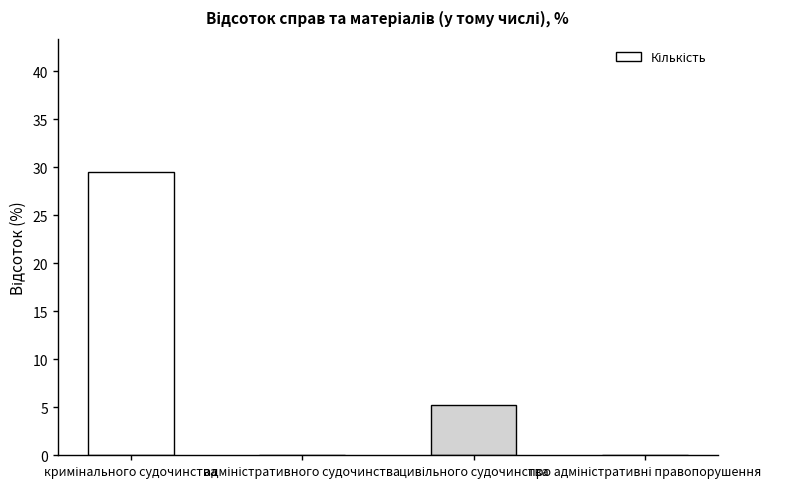

What is the sum of all values?

34.7